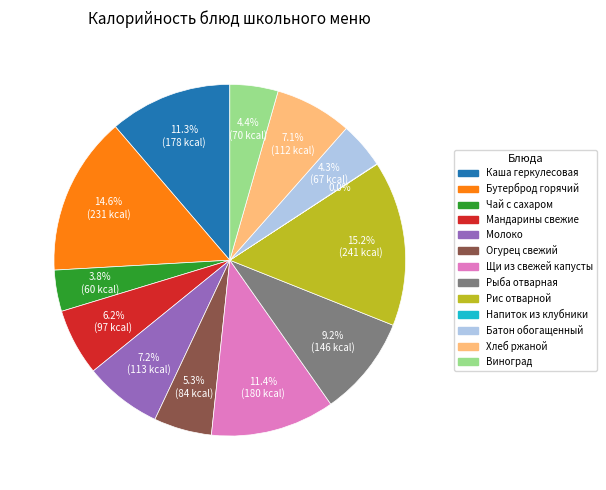

How much of the chart is everything except Огурец свежий?

94.7%